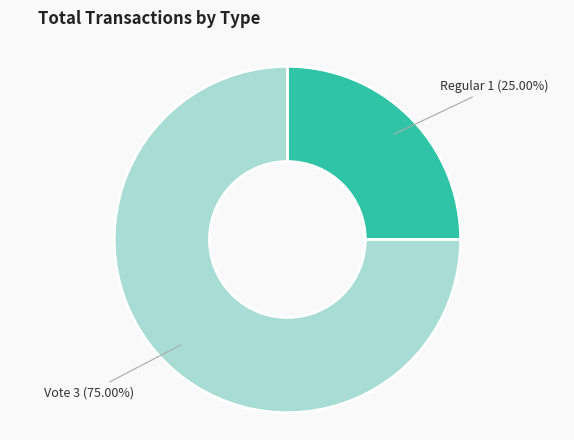

Does any single category account for the majority?

Yes